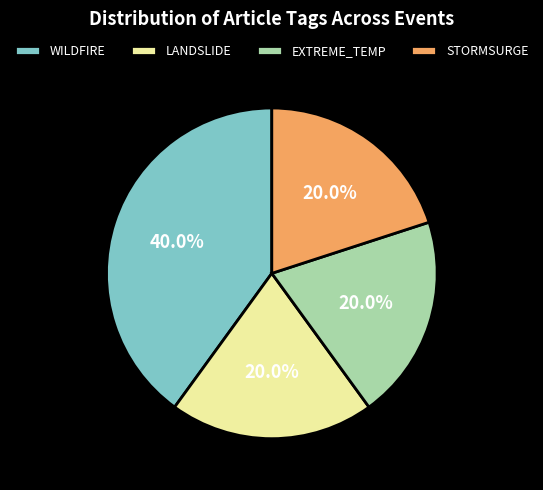

How many slices are in this pie chart?

4